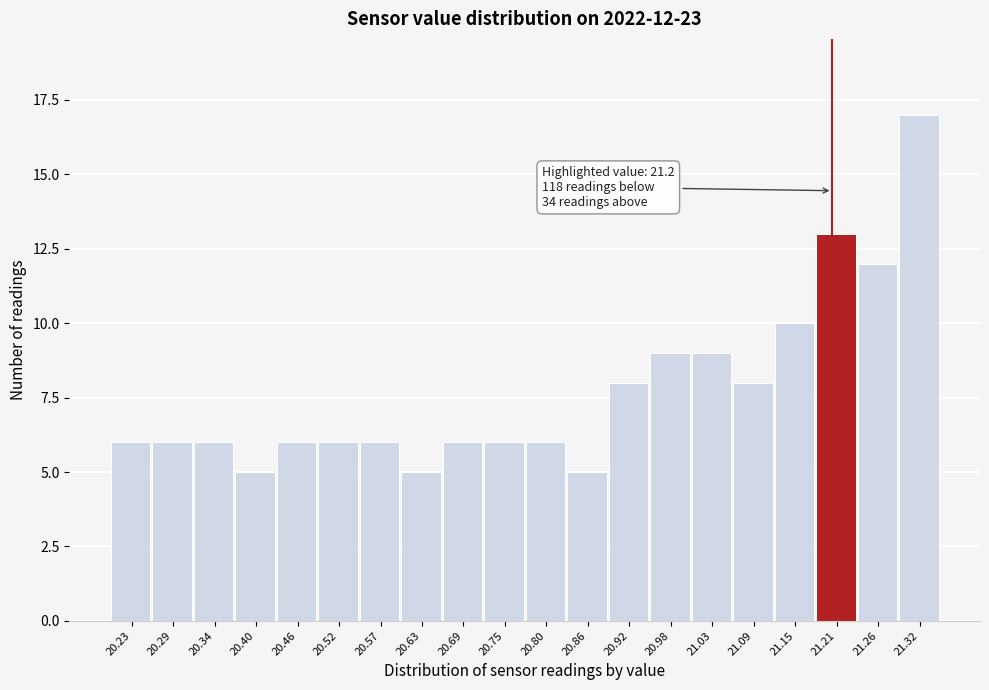

Over which range of the x-axis is the bar tallest?

21.29 to 21.35